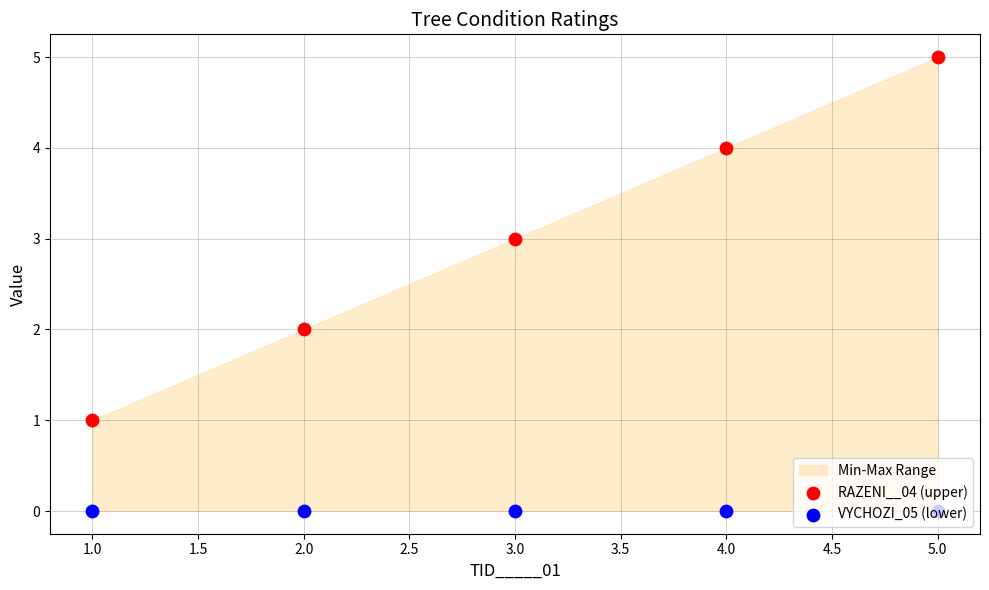

What is the total value across all series at 4.0?

4